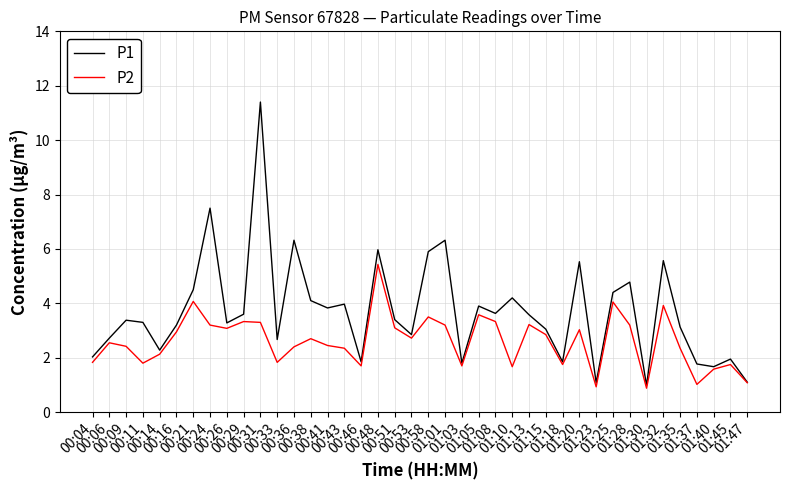

What is the spread (max minus min) of values at 00:58?

2.4